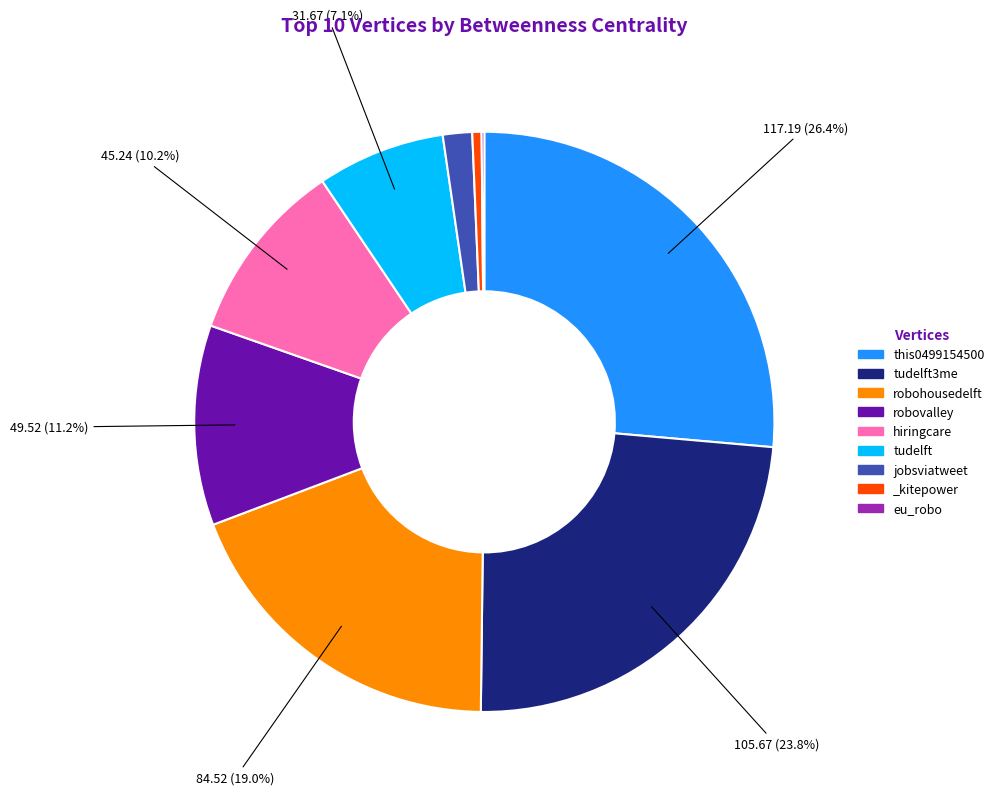

The hiringcare slice represents 10% of the pie. True or false?

True